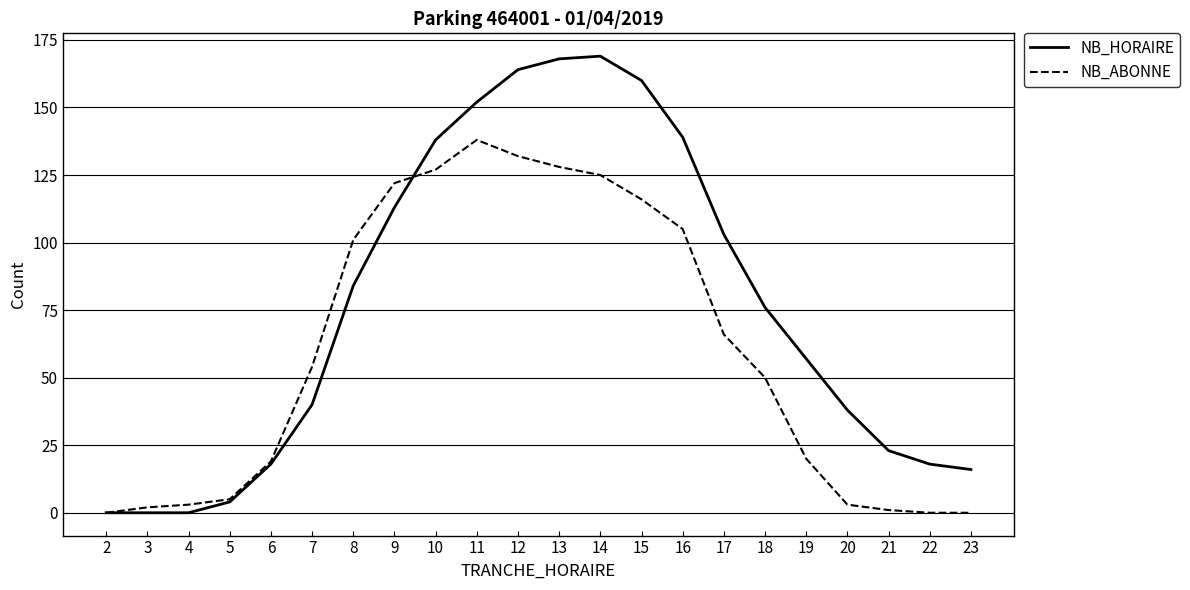

Rank the series by their maximum value, from highest to lowest.

NB_HORAIRE, NB_ABONNE